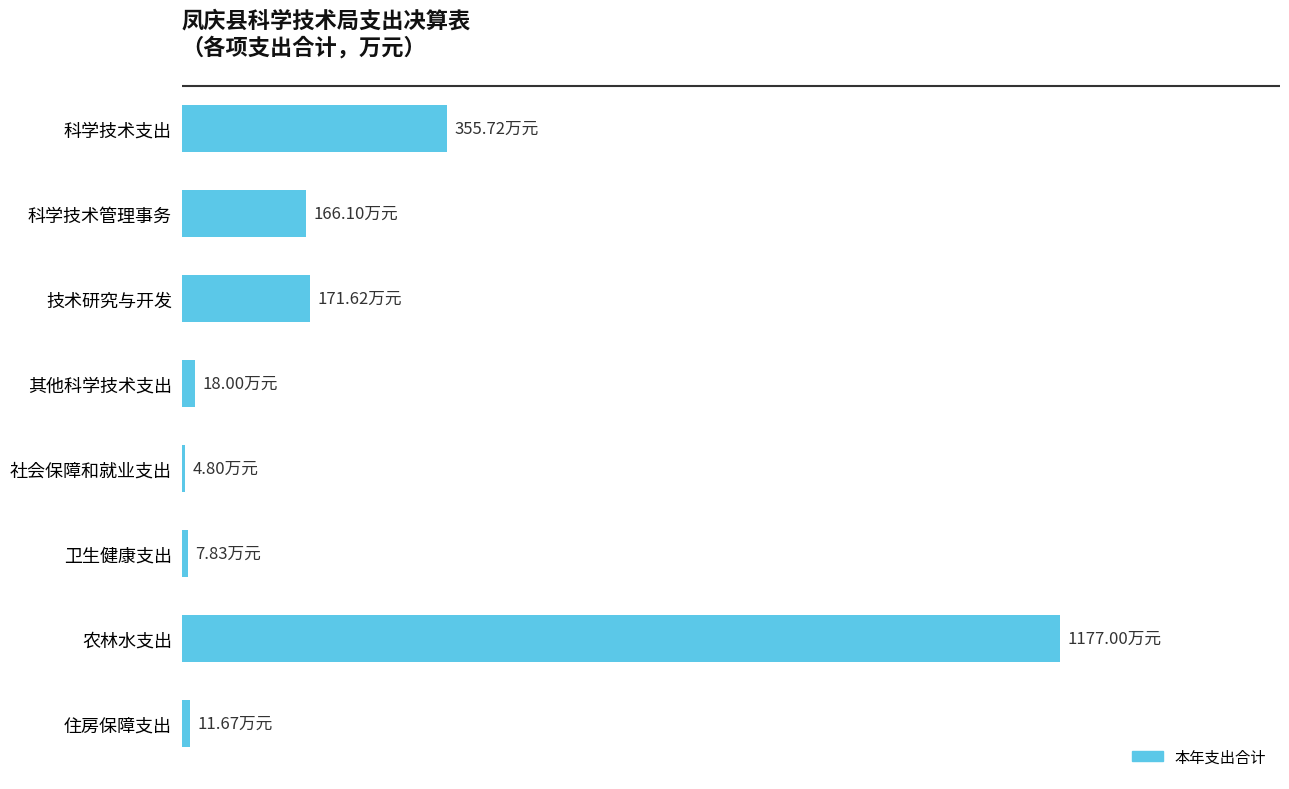

Does the chart contain any negative values?

No